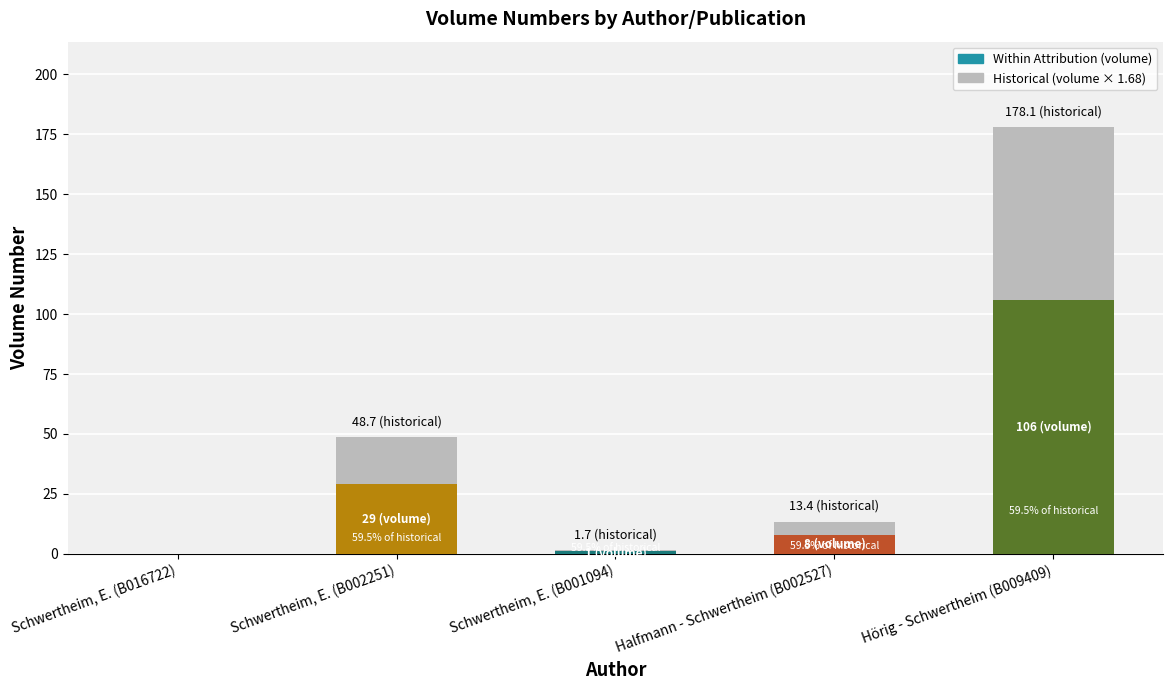

At which label does the data first exceed 8?

Schwertheim, E. (B002251)